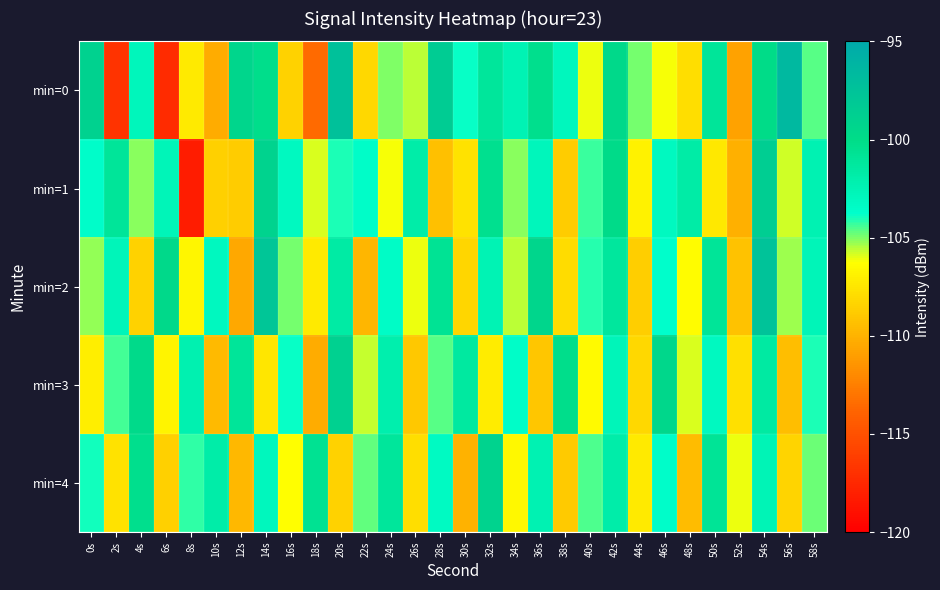

Reading left to right, list all the values displayed in this chart.

min=0: 0s=-99.0	2s=-116.9	4s=-102.8	6s=-117.3	8s=-107.2	10s=-110.3	12s=-99.3	14s=-100.3	16s=-108.4	18s=-113.5	20s=-97.3	22s=-108.2	24s=-105.0	26s=-105.6	28s=-98.4	30s=-103.9	32s=-101.1	34s=-102.5	36s=-100.3	38s=-103.0	40s=-106.1	42s=-99.7	44s=-104.9	46s=-106.2	48s=-107.8	50s=-101.0	52s=-110.8	54s=-99.9	56s=-96.5	58s=-104.6
min=1: 0s=-103.7	2s=-101.0	4s=-105.1	6s=-102.7	8s=-118.1	10s=-108.5	12s=-108.8	14s=-99.1	16s=-103.2	18s=-105.9	20s=-104.0	22s=-103.5	24s=-106.2	26s=-101.8	28s=-109.3	30s=-107.6	32s=-100.4	34s=-105.1	36s=-102.9	38s=-108.7	40s=-104.3	42s=-99.8	44s=-106.9	46s=-103.2	48s=-101.7	50s=-107.4	52s=-110.1	54s=-98.6	56s=-105.8	58s=-102.4
min=2: 0s=-105.2	2s=-102.8	4s=-108.4	6s=-99.6	8s=-106.7	10s=-103.1	12s=-110.5	14s=-97.8	16s=-104.9	18s=-107.3	20s=-101.6	22s=-109.8	24s=-103.4	26s=-106.1	28s=-100.7	30s=-108.2	32s=-102.5	34s=-105.6	36s=-99.3	38s=-107.9	40s=-104.1	42s=-101.2	44s=-108.6	46s=-103.7	48s=-106.4	50s=-100.9	52s=-109.2	54s=-97.5	56s=-105.3	58s=-102.7
min=3: 0s=-107.1	2s=-104.4	4s=-99.7	6s=-106.8	8s=-102.3	10s=-109.6	12s=-101.0	14s=-107.5	16s=-103.8	18s=-110.3	20s=-98.9	22s=-105.7	24s=-102.1	26s=-108.9	28s=-104.6	30s=-101.4	32s=-107.2	34s=-103.5	36s=-109.0	38s=-100.2	40s=-106.5	42s=-102.8	44s=-108.1	46s=-99.4	48s=-105.9	50s=-103.2	52s=-107.7	54s=-101.5	56s=-109.4	58s=-104.0
min=4: 0s=-103.9	2s=-107.6	4s=-100.3	6s=-108.5	8s=-104.2	10s=-101.8	12s=-109.7	14s=-103.0	16s=-106.3	18s=-100.6	20s=-108.4	22s=-104.7	24s=-101.1	26s=-107.8	28s=-103.3	30s=-110.0	32s=-99.1	34s=-106.6	36s=-102.4	38s=-108.8	40s=-104.5	42s=-101.9	44s=-107.3	46s=-103.6	48s=-109.5	50s=-100.8	52s=-106.1	54s=-102.6	56s=-108.3	58s=-104.8